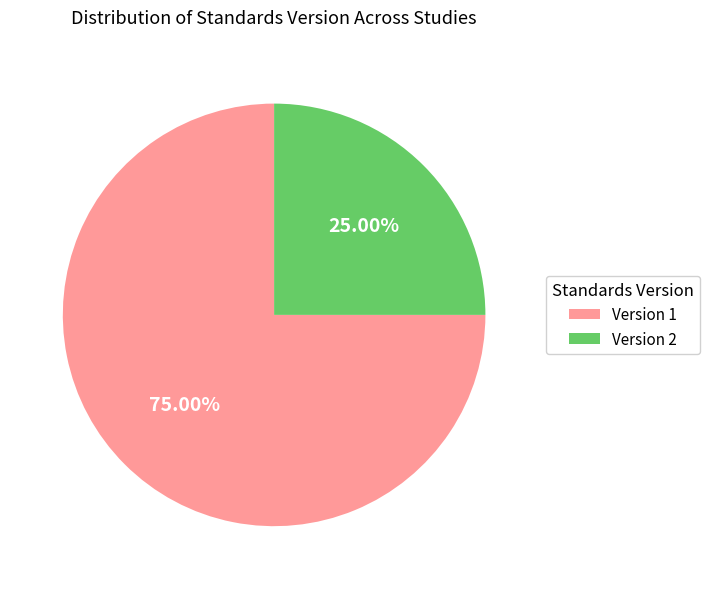

Is the sum of Version 2 and Version 1 greater than half?

Yes